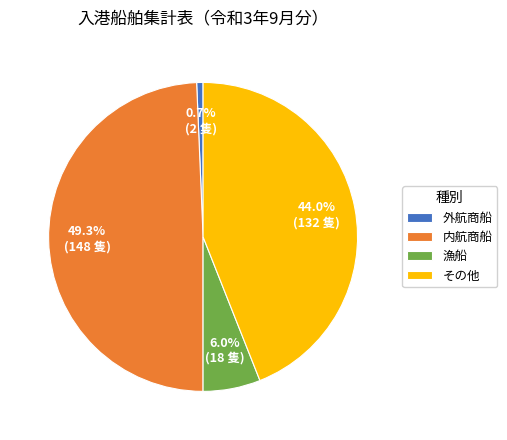

To the nearest percent, what percentage of the pie is 外航商船?

1%